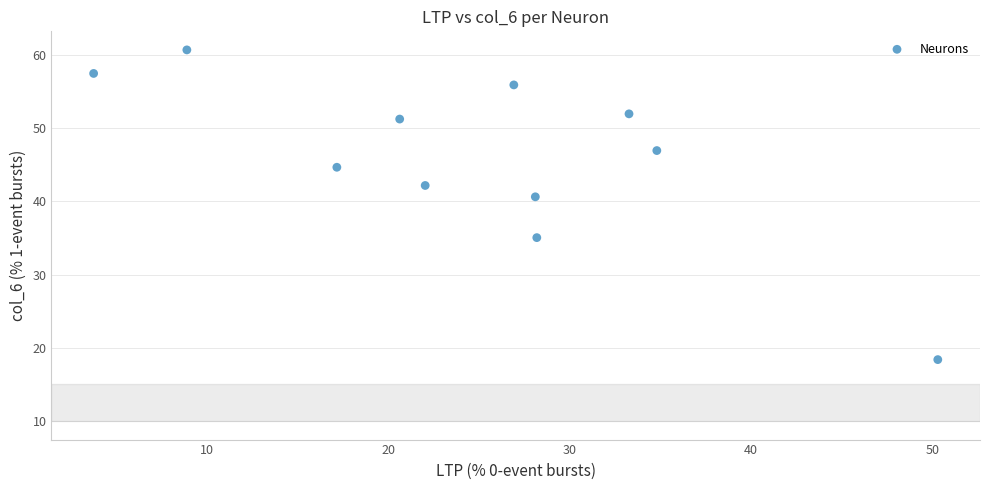

What Y value in the scatter plot is closest to 39?

40.6